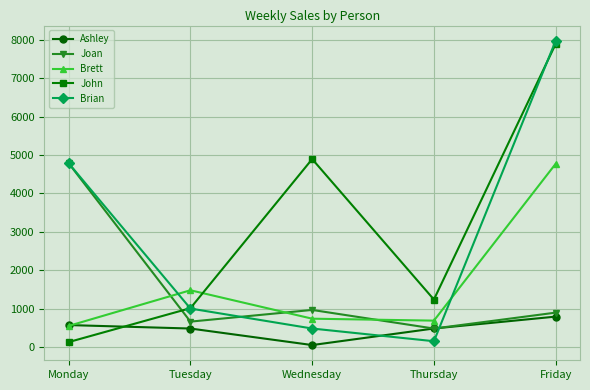

What is the smallest value displayed?

47.6